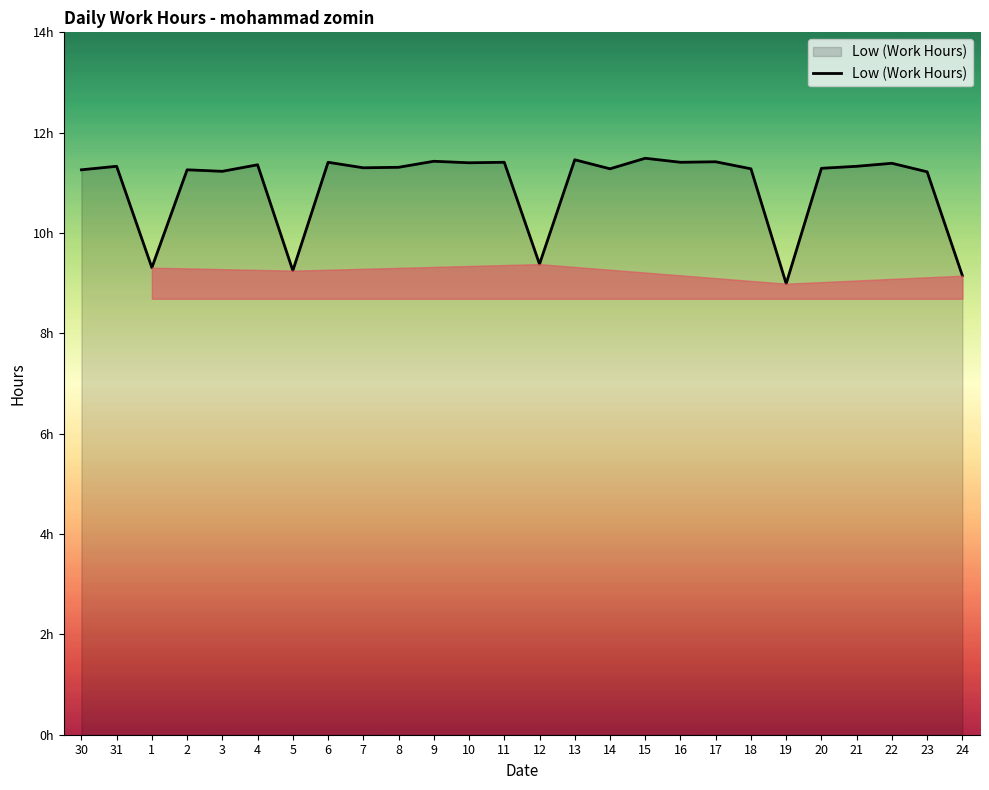

Is this an area chart (filled region under the line)?

Yes